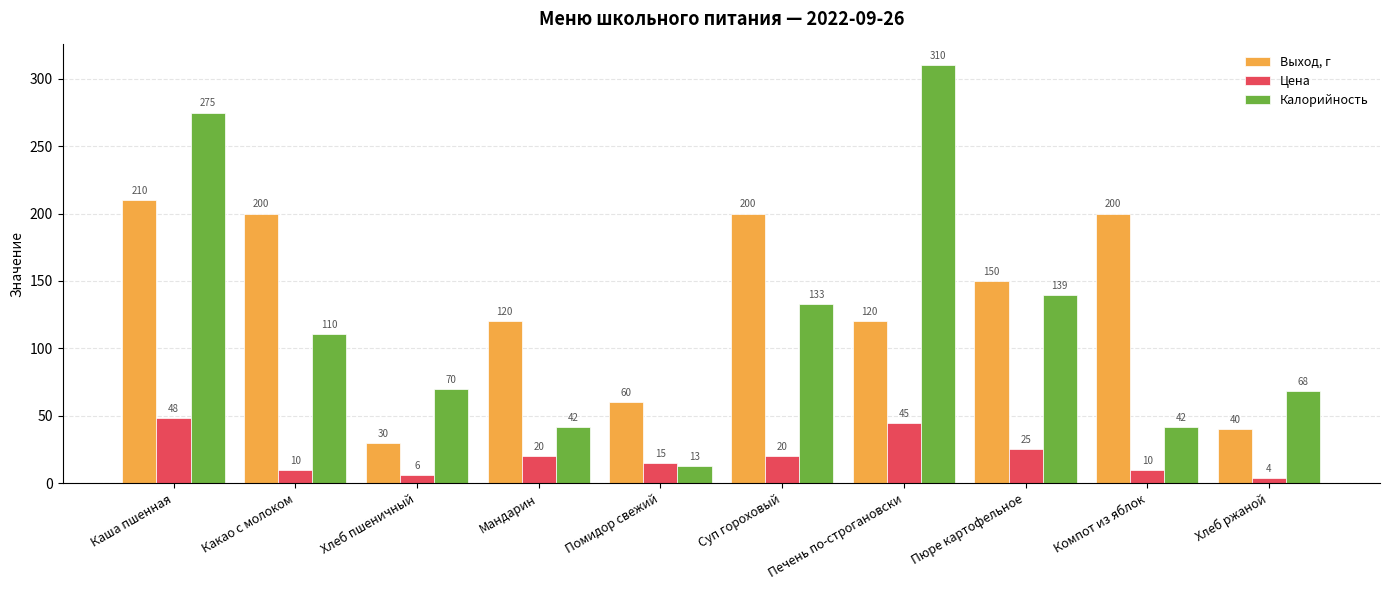

Where does the Калорийность series first go above 110?

Каша пшенная